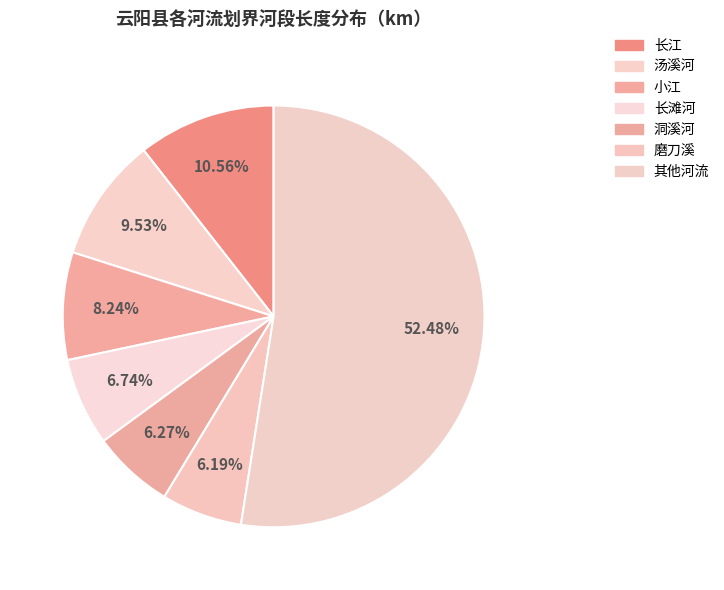

How many segments does this pie chart have?

7